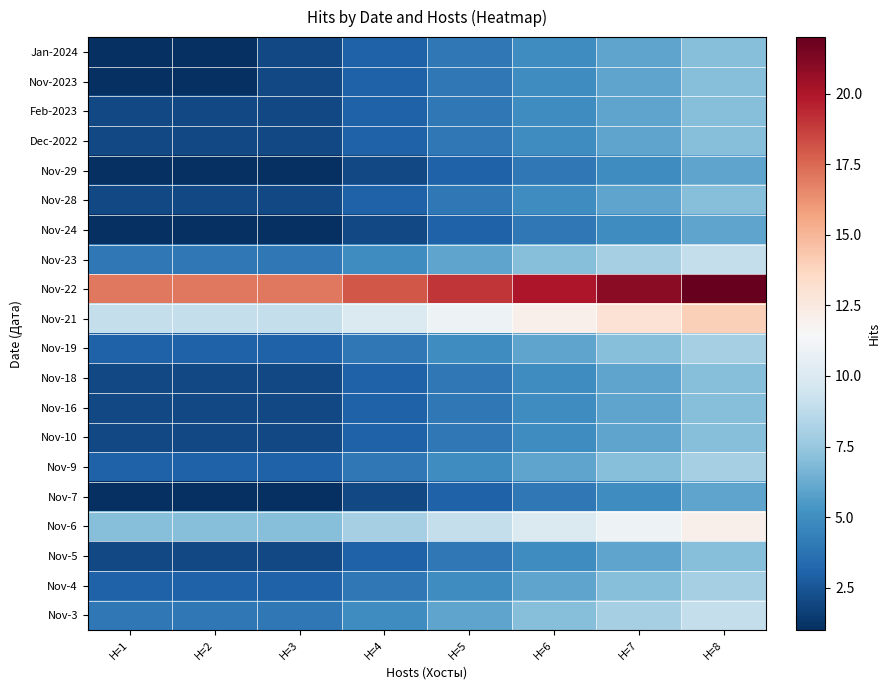

Reading left to right, what are all the values shown in this chart?

Jan-2024: H=1=1	H=2=1	H=3=2	H=4=3	H=5=4	H=6=5	H=7=6	H=8=7
Nov-2023: H=1=1	H=2=1	H=3=2	H=4=3	H=5=4	H=6=5	H=7=6	H=8=7
Feb-2023: H=1=2	H=2=2	H=3=2	H=4=3	H=5=4	H=6=5	H=7=6	H=8=7
Dec-2022: H=1=2	H=2=2	H=3=2	H=4=3	H=5=4	H=6=5	H=7=6	H=8=7
Nov-29: H=1=1	H=2=1	H=3=1	H=4=2	H=5=3	H=6=4	H=7=5	H=8=6
Nov-28: H=1=2	H=2=2	H=3=2	H=4=3	H=5=4	H=6=5	H=7=6	H=8=7
Nov-24: H=1=1	H=2=1	H=3=1	H=4=2	H=5=3	H=6=4	H=7=5	H=8=6
Nov-23: H=1=4	H=2=4	H=3=4	H=4=5	H=5=6	H=6=7	H=7=8	H=8=9
Nov-22: H=1=17	H=2=17	H=3=17	H=4=18	H=5=19	H=6=20	H=7=21	H=8=22
Nov-21: H=1=9	H=2=9	H=3=9	H=4=10	H=5=11	H=6=12	H=7=13	H=8=14
Nov-19: H=1=3	H=2=3	H=3=3	H=4=4	H=5=5	H=6=6	H=7=7	H=8=8
Nov-18: H=1=2	H=2=2	H=3=2	H=4=3	H=5=4	H=6=5	H=7=6	H=8=7
Nov-16: H=1=2	H=2=2	H=3=2	H=4=3	H=5=4	H=6=5	H=7=6	H=8=7
Nov-10: H=1=2	H=2=2	H=3=2	H=4=3	H=5=4	H=6=5	H=7=6	H=8=7
Nov-9: H=1=3	H=2=3	H=3=3	H=4=4	H=5=5	H=6=6	H=7=7	H=8=8
Nov-7: H=1=1	H=2=1	H=3=1	H=4=2	H=5=3	H=6=4	H=7=5	H=8=6
Nov-6: H=1=7	H=2=7	H=3=7	H=4=8	H=5=9	H=6=10	H=7=11	H=8=12
Nov-5: H=1=2	H=2=2	H=3=2	H=4=3	H=5=4	H=6=5	H=7=6	H=8=7
Nov-4: H=1=3	H=2=3	H=3=3	H=4=4	H=5=5	H=6=6	H=7=7	H=8=8
Nov-3: H=1=4	H=2=4	H=3=4	H=4=5	H=5=6	H=6=7	H=7=8	H=8=9